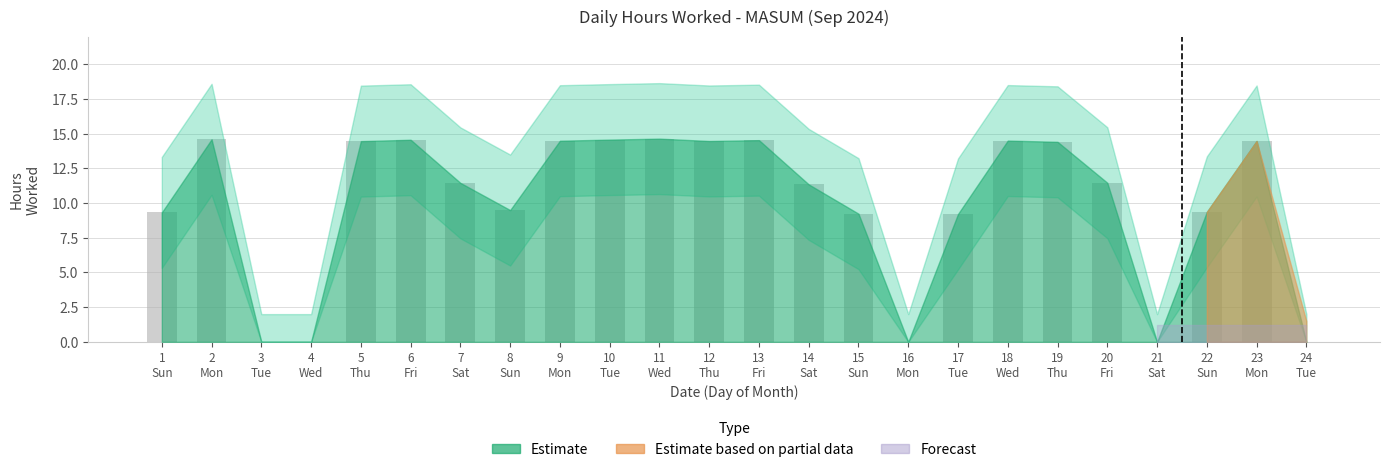

Are the bars horizontal?

No